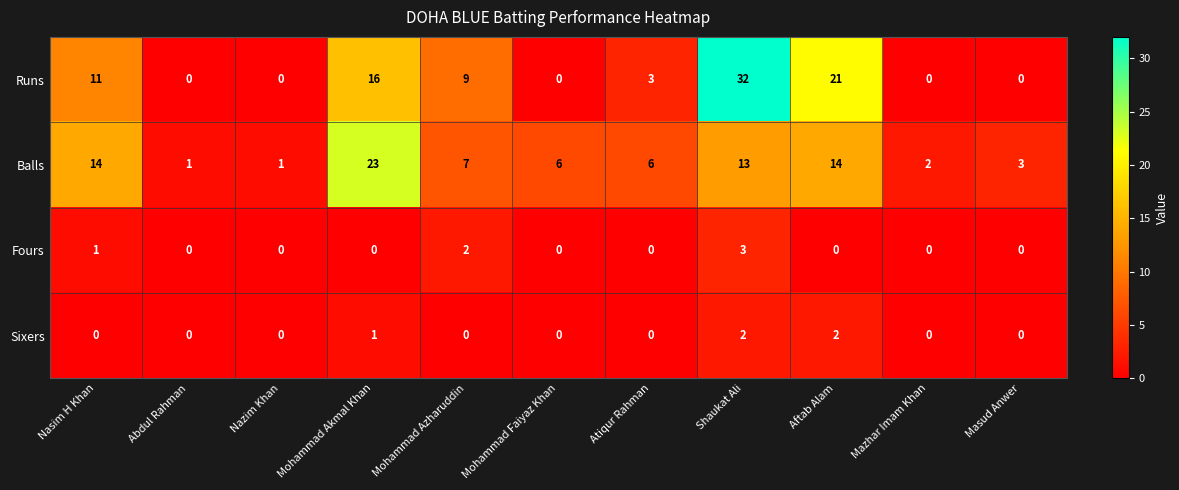

Which series has the largest range (max minus min)?

Runs